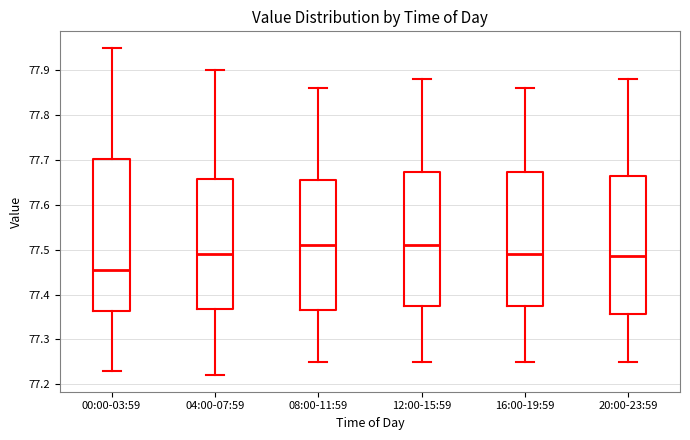

Reading left to right, transcribe this box plot: for each box, give where its median line is, the range the box spans, and where its two whiskers end, as read against the y-axis. The values are not printed on the chart, so give them approximately, as read against the axis.

00:00-03:59: median 77.46, box 77.36 to 77.70, whiskers 77.23 to 77.95
04:00-07:59: median 77.49, box 77.37 to 77.66, whiskers 77.22 to 77.90
08:00-11:59: median 77.51, box 77.37 to 77.66, whiskers 77.25 to 77.86
12:00-15:59: median 77.51, box 77.38 to 77.67, whiskers 77.25 to 77.88
16:00-19:59: median 77.49, box 77.38 to 77.67, whiskers 77.25 to 77.86
20:00-23:59: median 77.49, box 77.36 to 77.67, whiskers 77.25 to 77.88